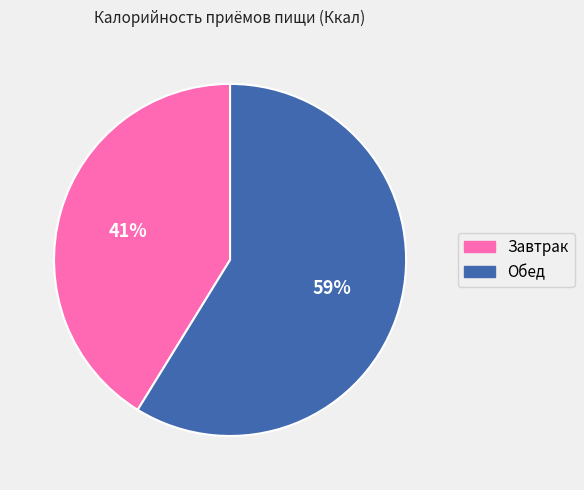

True or false: Обед accounts for 49% of the total.

False